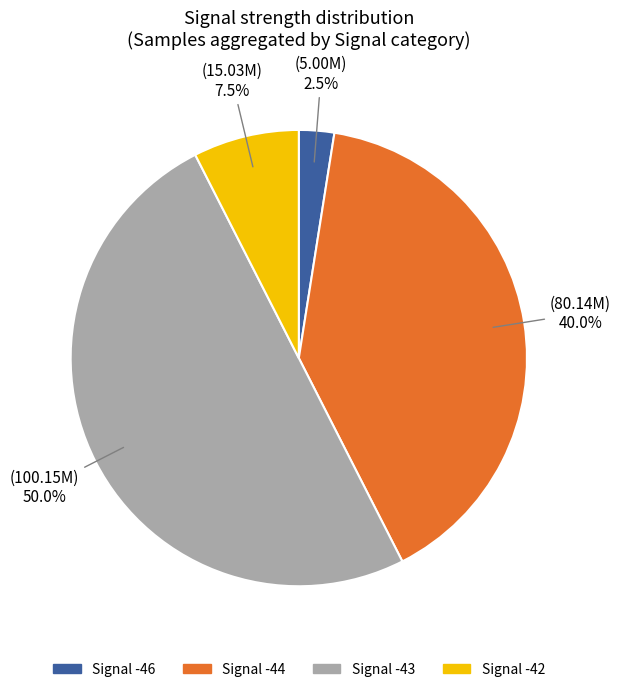

What is the total percentage of Signal -44 and Signal -43?

90.0%